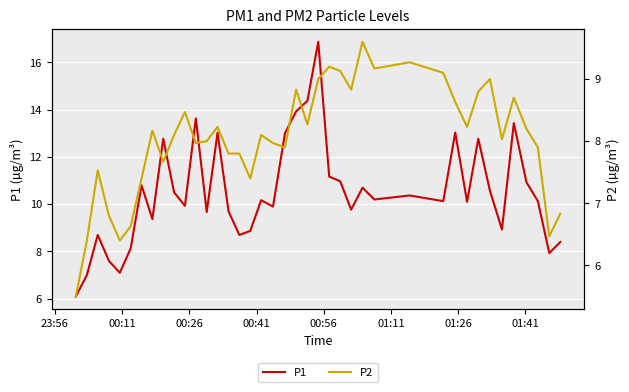

What is the sum of all P1 values?

419.4